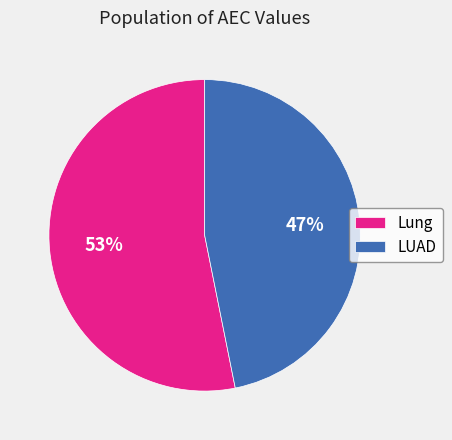

To the nearest percent, what is the average slice percentage?

50%